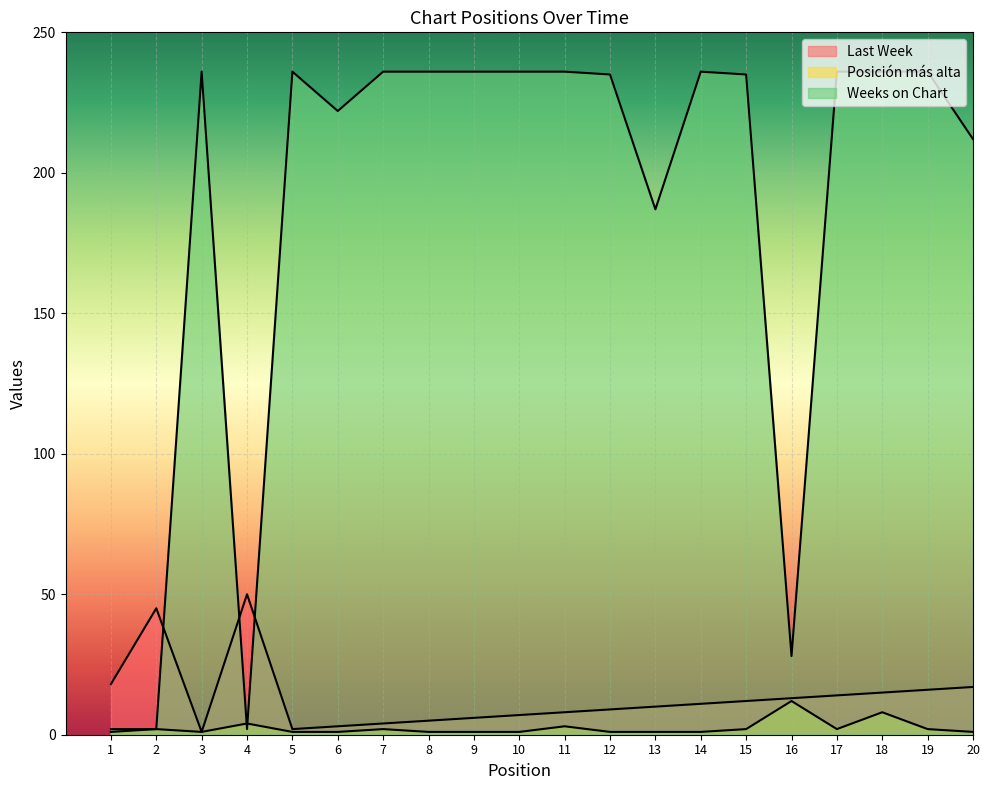

What is the value of the Weeks on Chart point at the 1st from the left?

2